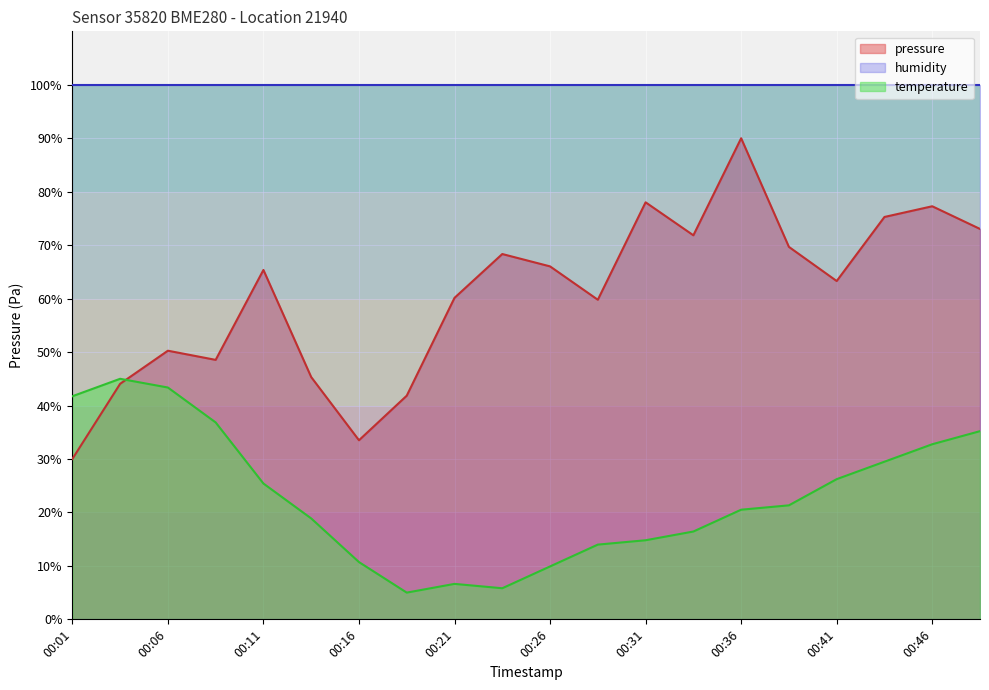

Which series changed the most between 00:24 and 00:36?

pressure